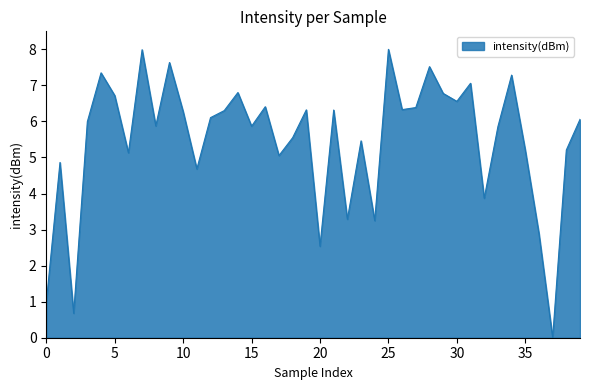

What is the maximum value shown in the chart?

8.0